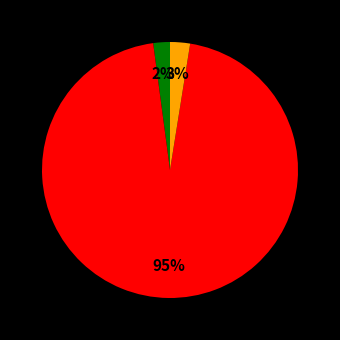

To the nearest percent, what is the difference between the largest and smallest slice percentages?

93%